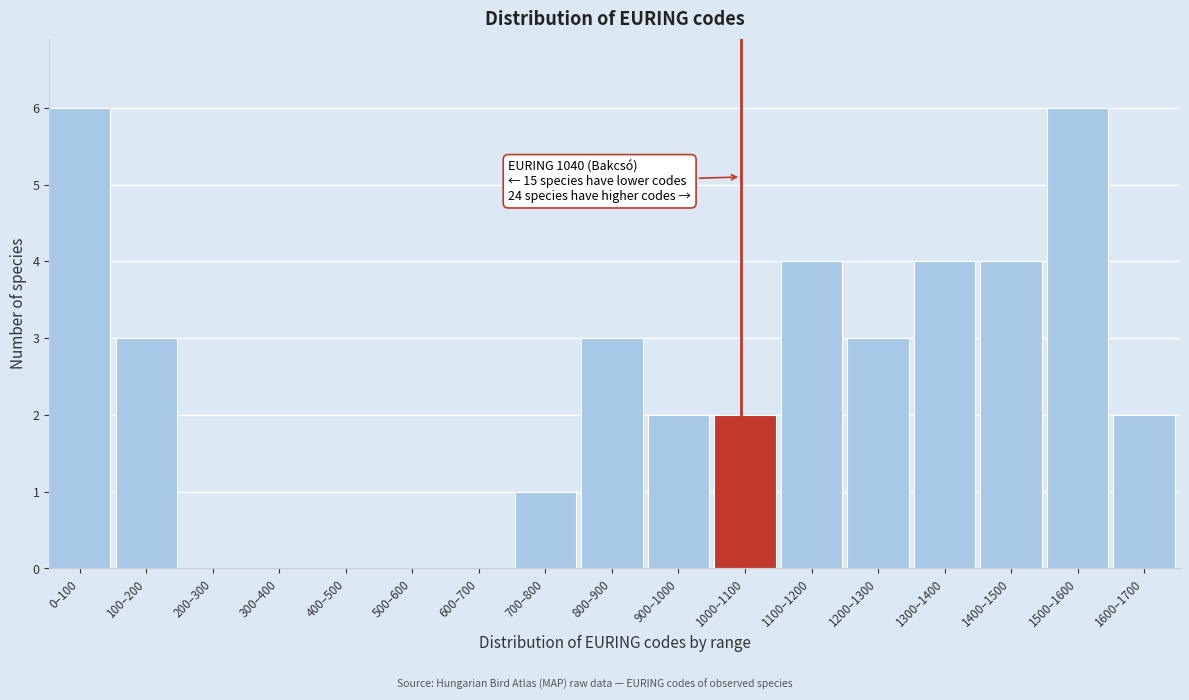

Reading left to right, list all the values displayed in this chart.

0–100=6	100–200=3	200–300=0	300–400=0	400–500=0	500–600=0	600–700=0	700–800=1	800–900=3	900–1000=2	1000–1100=2	1100–1200=4	1200–1300=3	1300–1400=4	1400–1500=4	1500–1600=6	1600–1700=2